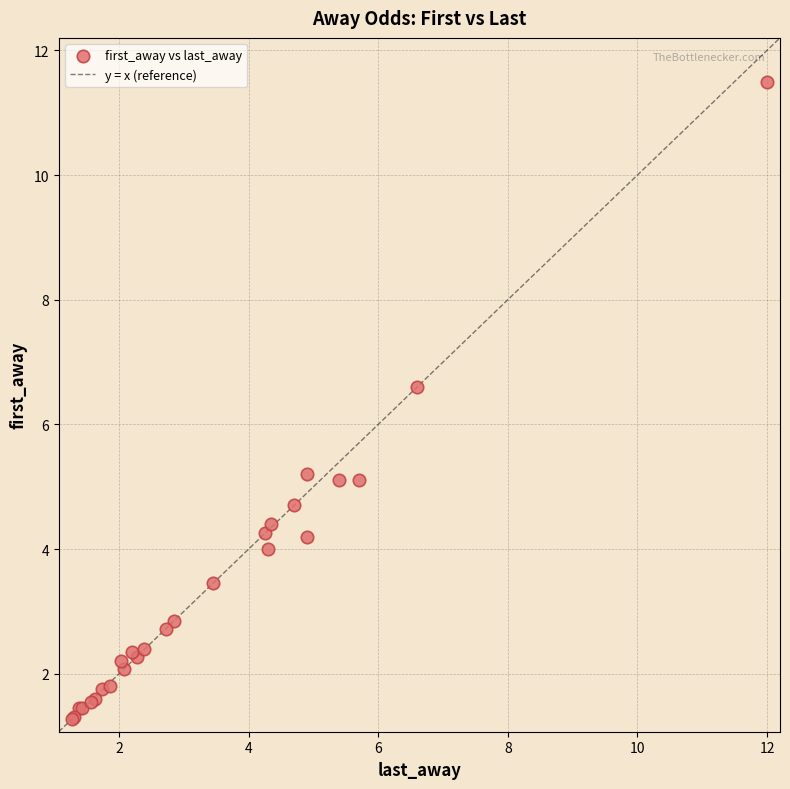

What Y value in the scatter plot is closest to 6?

6.6